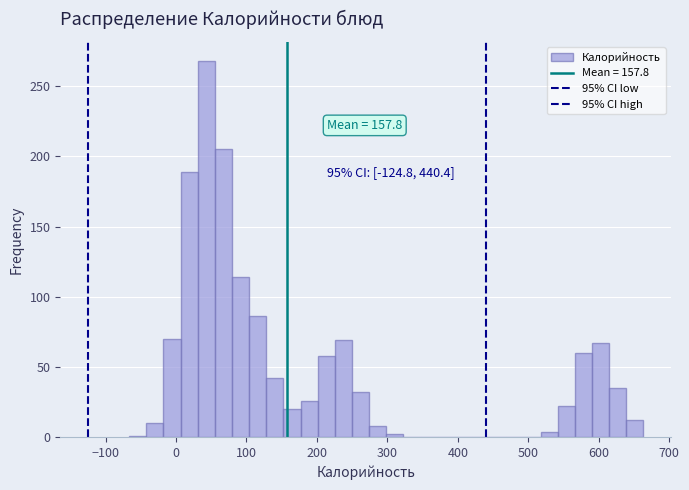

Read against the x-axis, roughly where is the centre of the tallest bar?

40